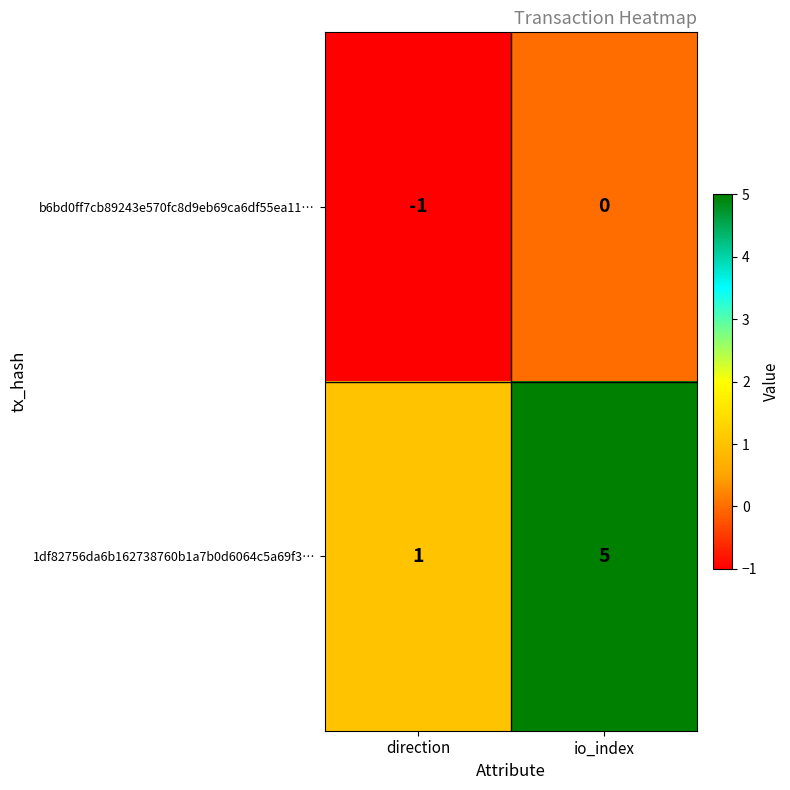

Rank the series at direction from lowest to highest value.

b6bd0ff7cb89243e570fc8d9eb69ca6df55ea11…, 1df82756da6b162738760b1a7b0d6064c5a69f3…